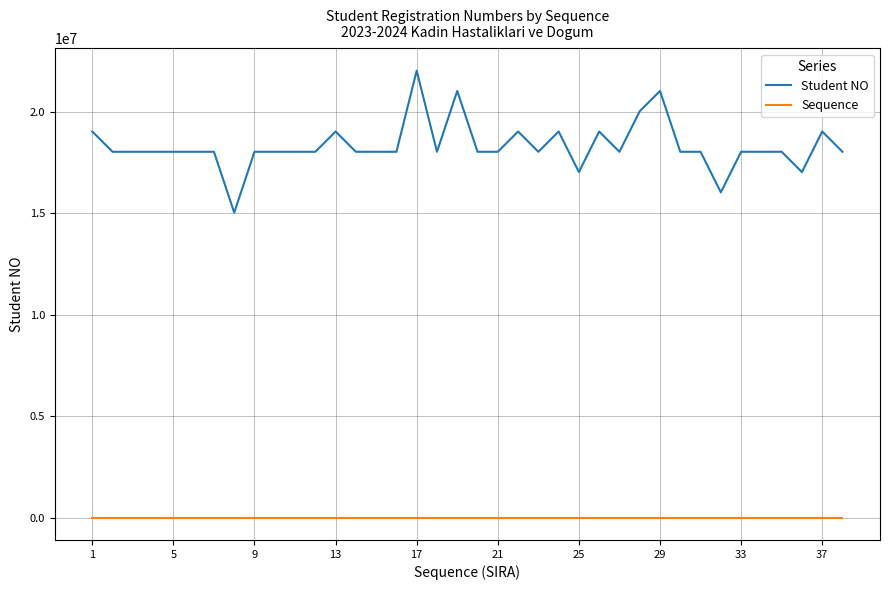

What is the greatest value displayed?

22040368